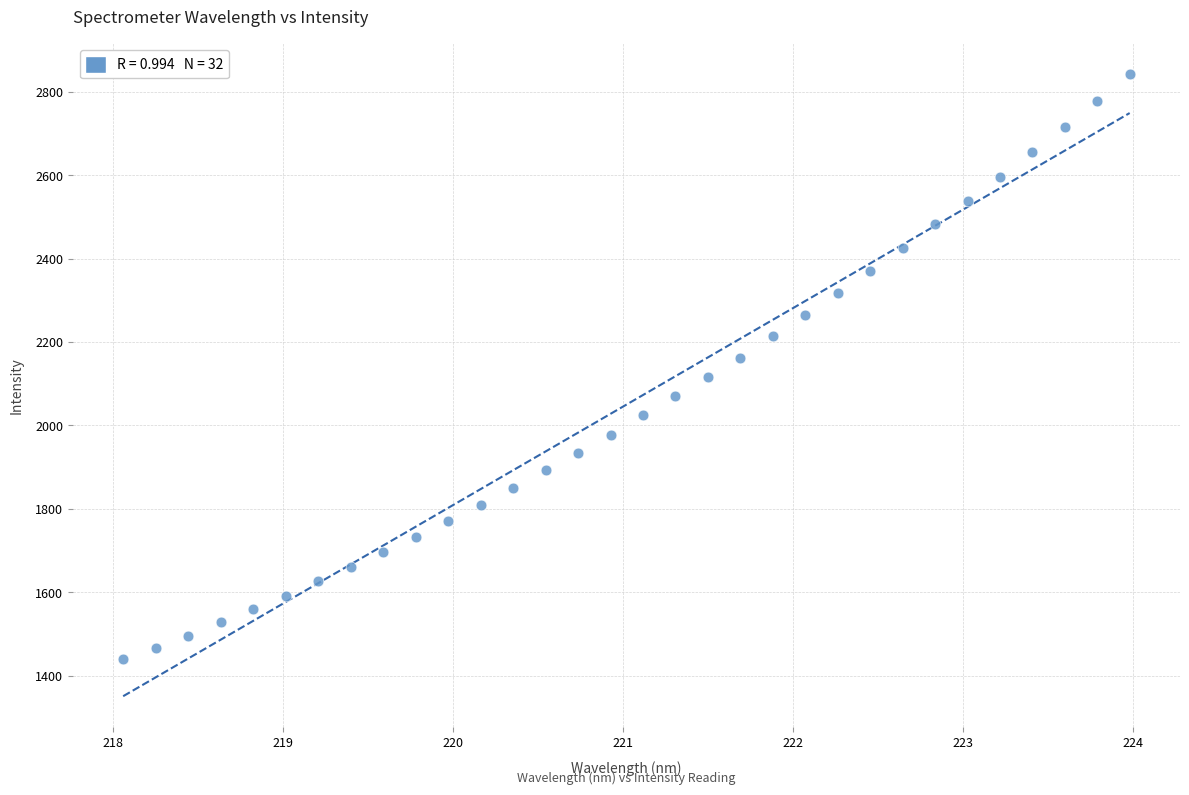

What is the range of X values (max minus min)?

5.9